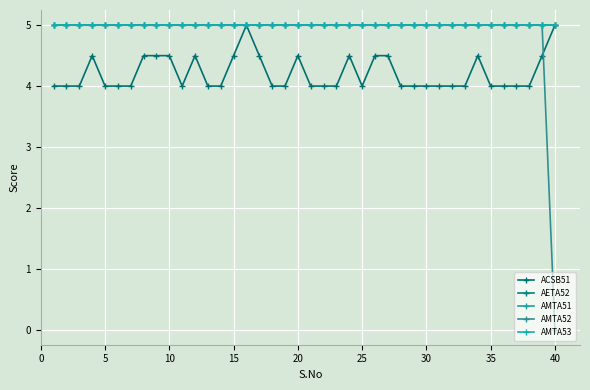

Reading left to right, extract all data points from this chart.

ACSB51: 4.0	4.0	4.0	4.5	4.0	4.0	4.0	4.5	4.5	4.5	4.0	4.5	4.0	4.0	4.5	5.0	4.5	4.0	4.0	4.5	4.0	4.0	4.0	4.5	4.0	4.5	4.5	4.0	4.0	4.0	4.0	4.0	4.0	4.5	4.0	4.0	4.0	4.0	4.5	5.0
AETA52: 5.0	5.0	5.0	5.0	5.0	5.0	5.0	5.0	5.0	5.0	5.0	5.0	5.0	5.0	5.0	5.0	5.0	5.0	5.0	5.0	5.0	5.0	5.0	5.0	5.0	5.0	5.0	5.0	5.0	5.0	5.0	5.0	5.0	5.0	5.0	5.0	5.0	5.0	5.0	5.0
AMTA51: 5.0	5.0	5.0	5.0	5.0	5.0	5.0	5.0	5.0	5.0	5.0	5.0	5.0	5.0	5.0	5.0	5.0	5.0	5.0	5.0	5.0	5.0	5.0	5.0	5.0	5.0	5.0	5.0	5.0	5.0	5.0	5.0	5.0	5.0	5.0	5.0	5.0	5.0	5.0	5.0
AMTA52: 5.0	5.0	5.0	5.0	5.0	5.0	5.0	5.0	5.0	5.0	5.0	5.0	5.0	5.0	5.0	5.0	5.0	5.0	5.0	5.0	5.0	5.0	5.0	5.0	5.0	5.0	5.0	5.0	5.0	5.0	5.0	5.0	5.0	5.0	5.0	5.0	5.0	5.0	5.0	0.0
AMTA53: 5.0	5.0	5.0	5.0	5.0	5.0	5.0	5.0	5.0	5.0	5.0	5.0	5.0	5.0	5.0	5.0	5.0	5.0	5.0	5.0	5.0	5.0	5.0	5.0	5.0	5.0	5.0	5.0	5.0	5.0	5.0	5.0	5.0	5.0	5.0	5.0	5.0	5.0	5.0	5.0